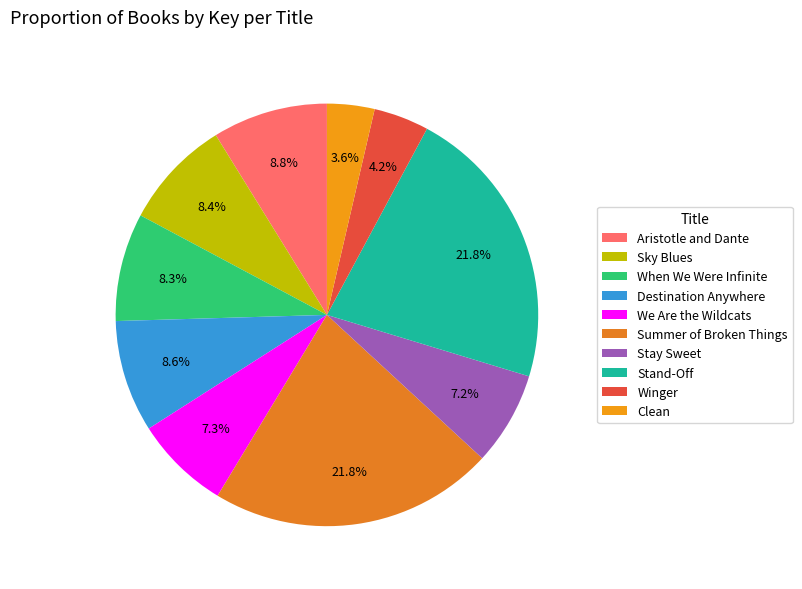

Which slice is the smallest?

Clean